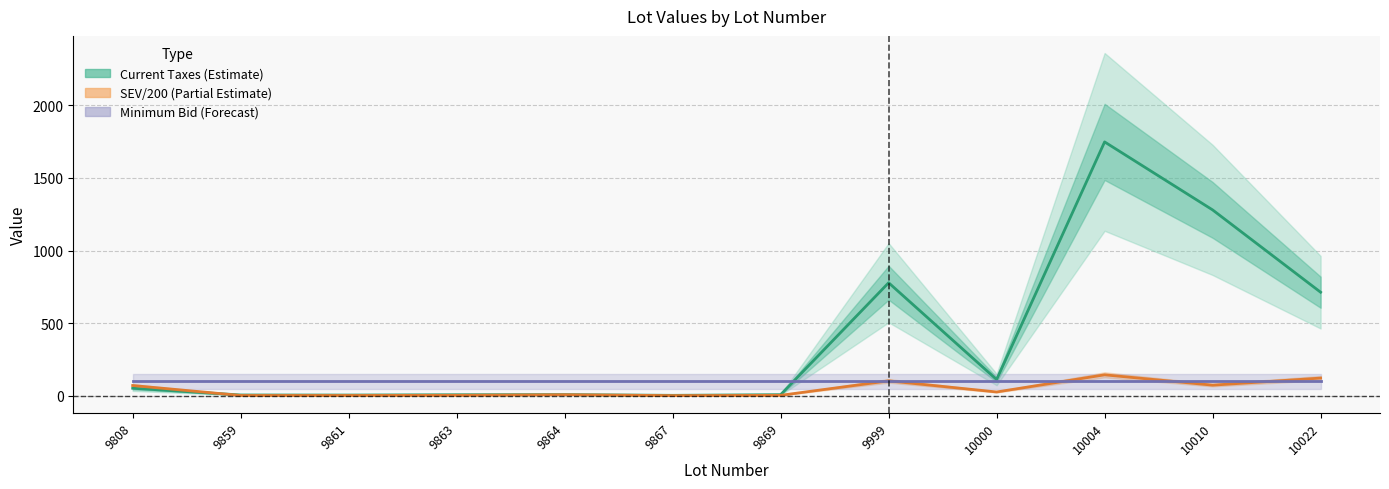

Which category has the lowest value in the SEV / 200 (Partial Estimate) series?

9867